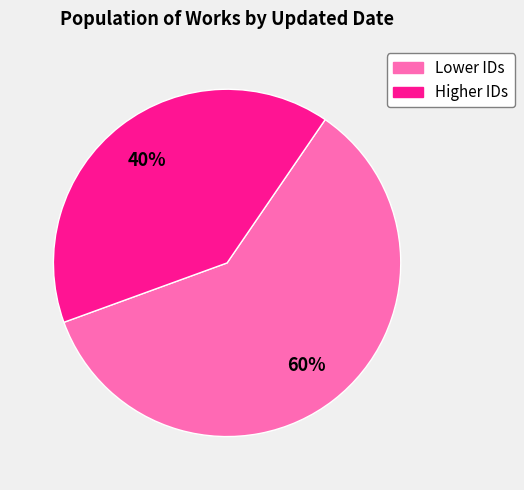

Does any single category account for the majority?

Yes